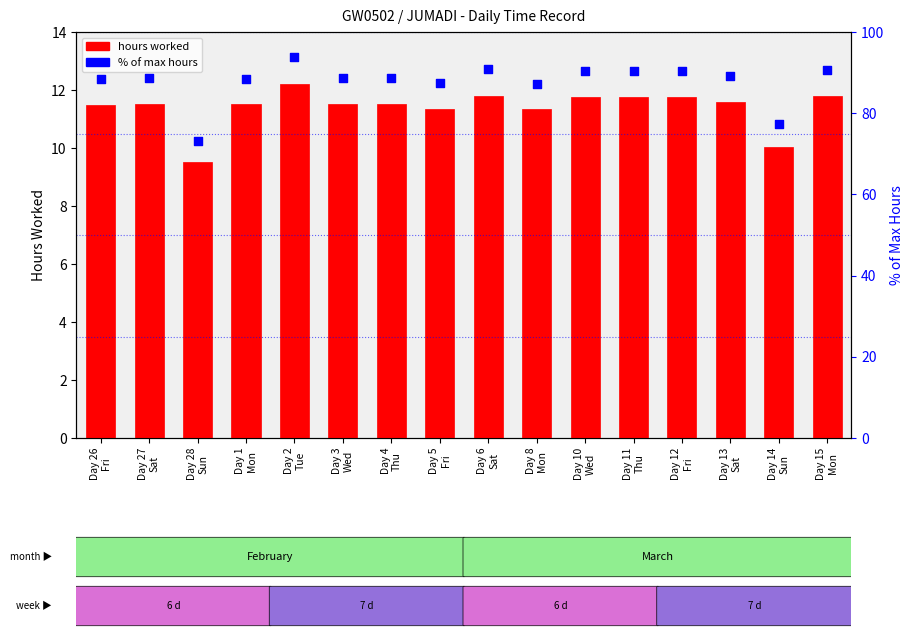

Which series reaches the minimum Y coordinate?

hours worked